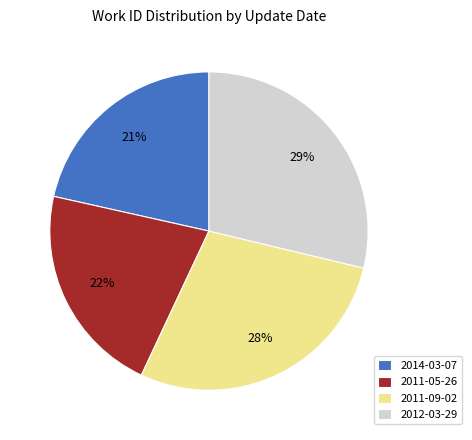

The 2011-09-02 slice represents 28% of the pie. True or false?

True